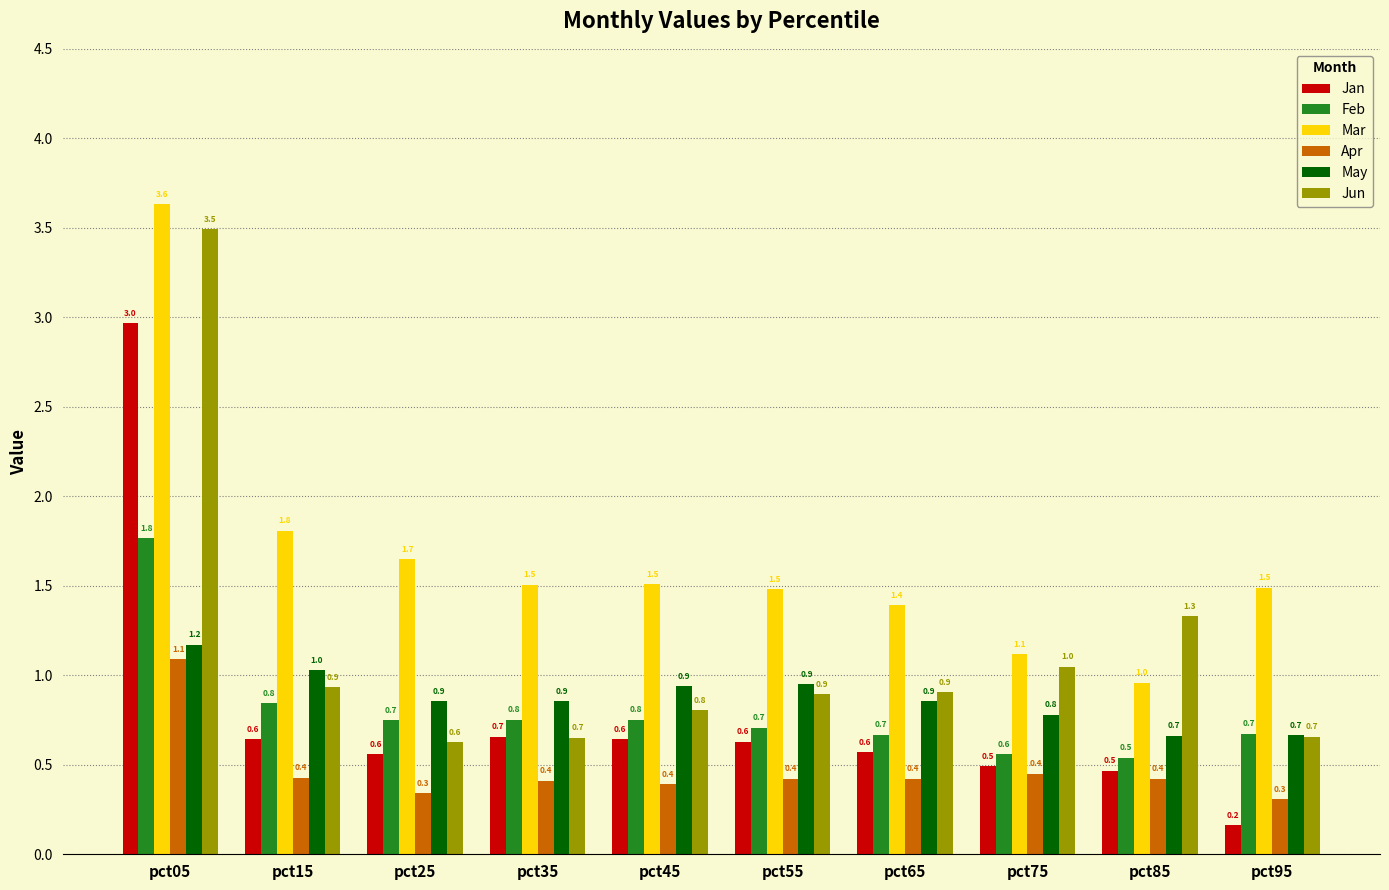

What is the total value across all series at pct45?

5.0